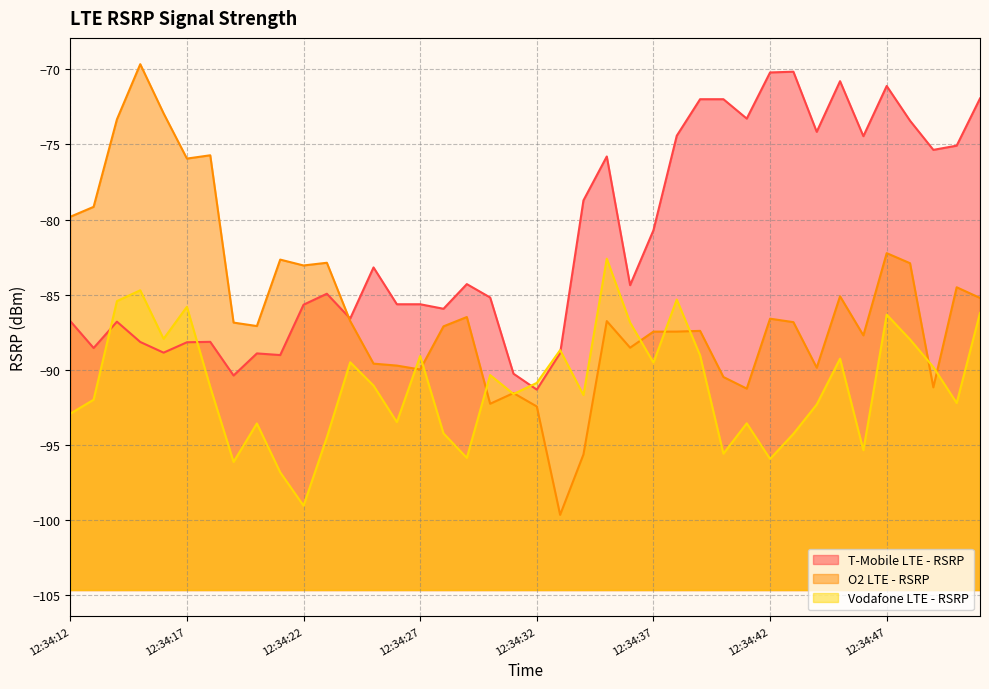

List the series in order of their peak value, lowest first.

Vodafone LTE - RSRP, T-Mobile LTE - RSRP, O2 LTE - RSRP